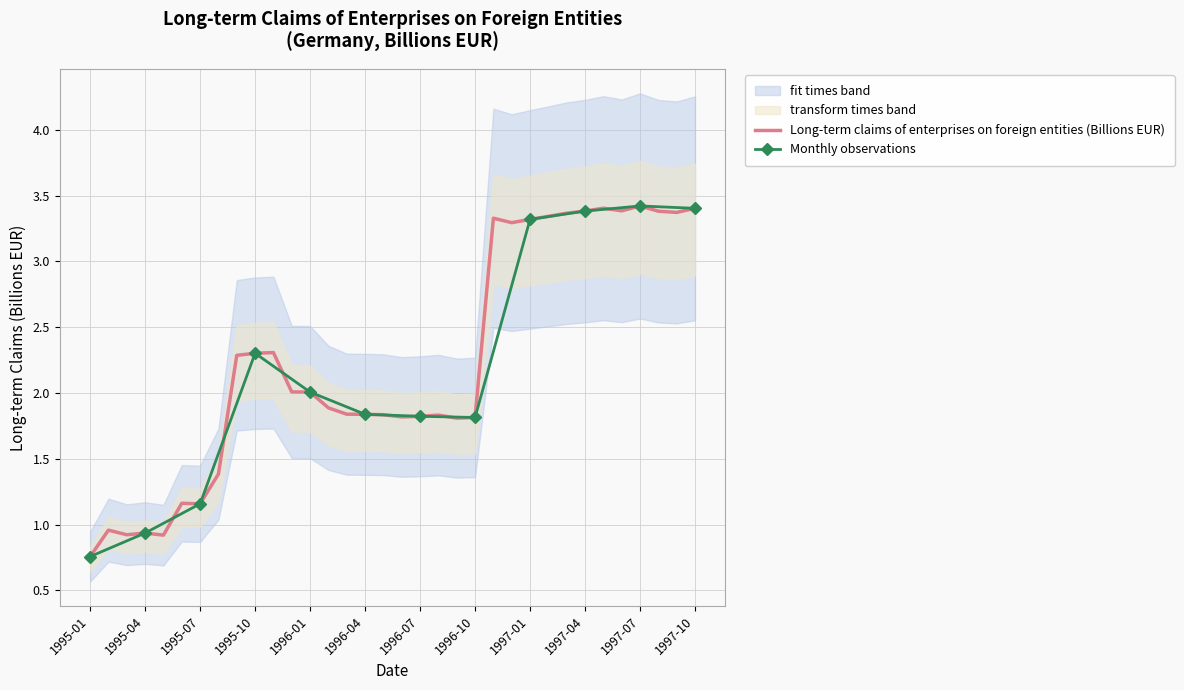

What is the difference between the second highest and second lowest values?

2.5